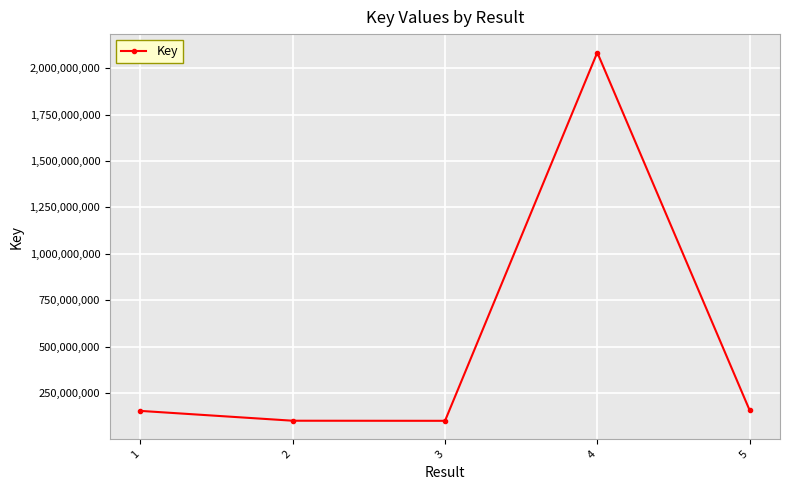

True or false: the data has more than 2 interior local peaks.

False